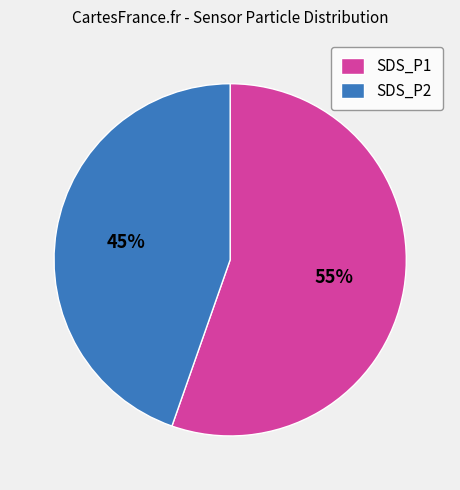

Which has a higher value, SDS_P2 or SDS_P1?

SDS_P1